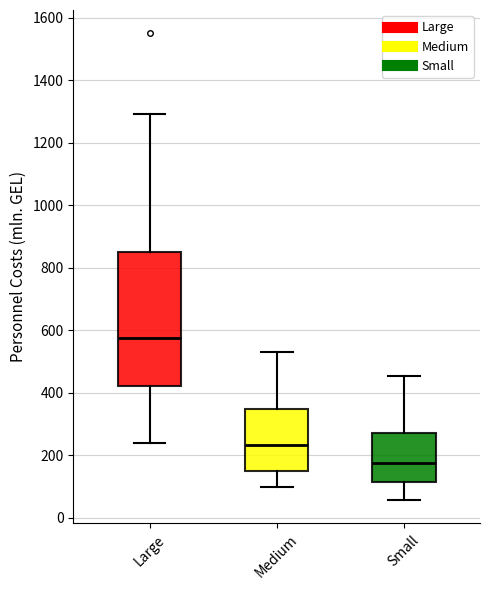

Reading left to right, transcribe this box plot: for each box, give where its median line is, the range the box spans, and where its two whiskers end, as read against the y-axis. The values are not printed on the chart, so give them approximately, as read against the axis.

Large: median 580, box 420 to 840, whiskers 240 to 1300
Medium: median 240, box 140 to 340, whiskers 100 to 540
Small: median 180, box 120 to 280, whiskers 60 to 460